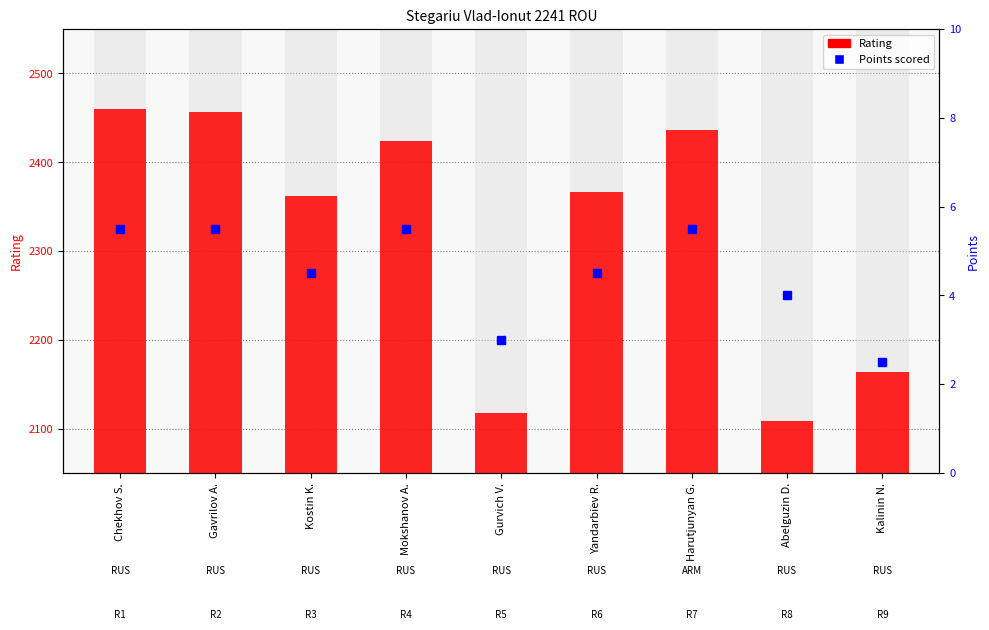

At which category does the chart reach its peak across all series?

Chekhov S.